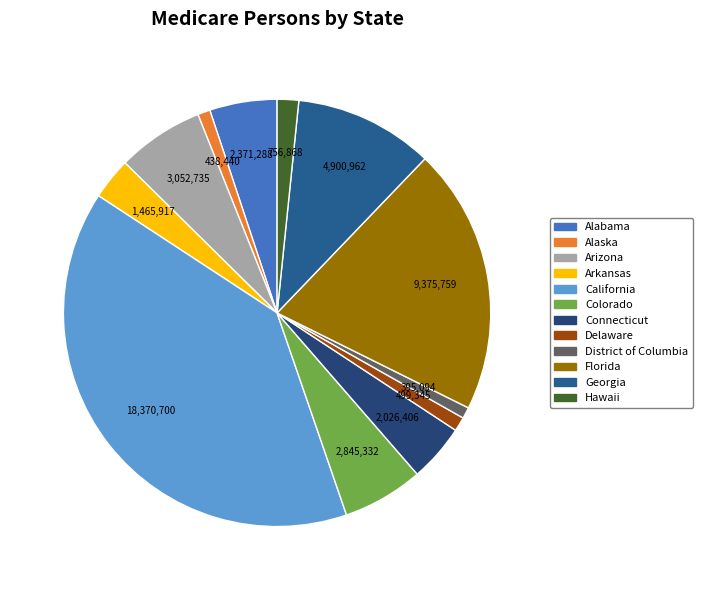

Which slice is the largest?

California